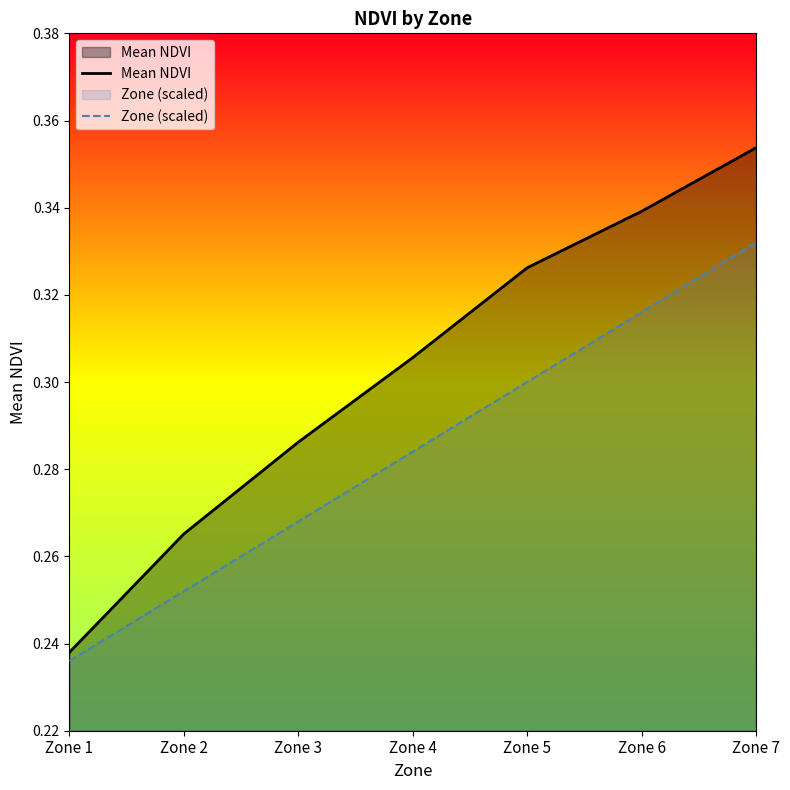

True or false: Mean NDVI and Zone (scaled) cross at least once.

False